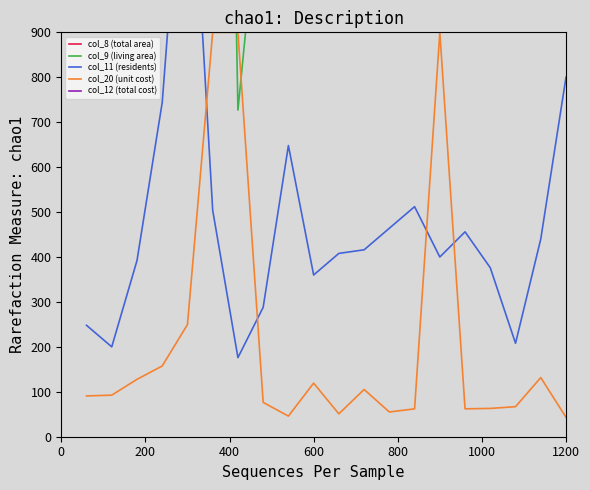

What is the highest value of the col_12 (total cost) series?

900.0